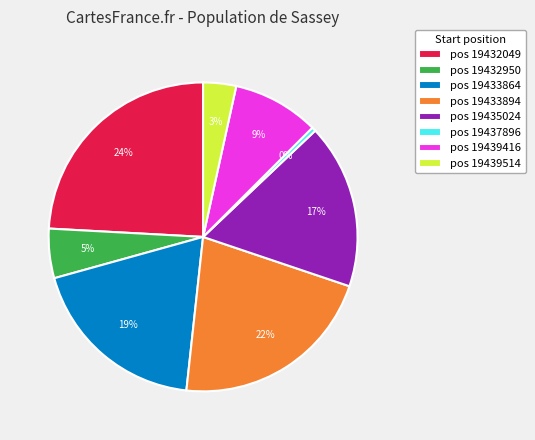

To the nearest percent, what is the difference between the pos 19435024 and pos 19432950 slice percentages?

12%